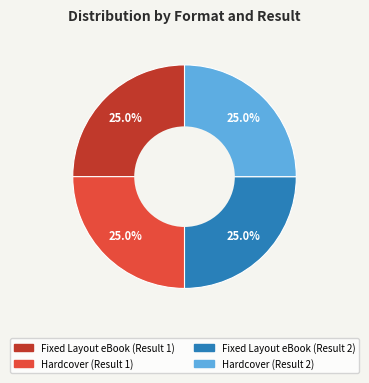

Is there a majority slice in this chart?

No